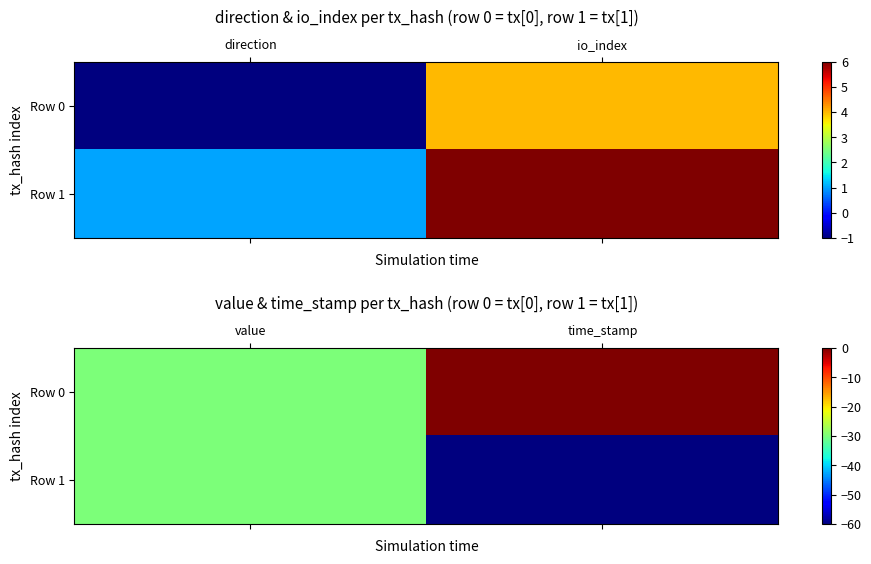

How many negative values does the Row 0 series have?

1